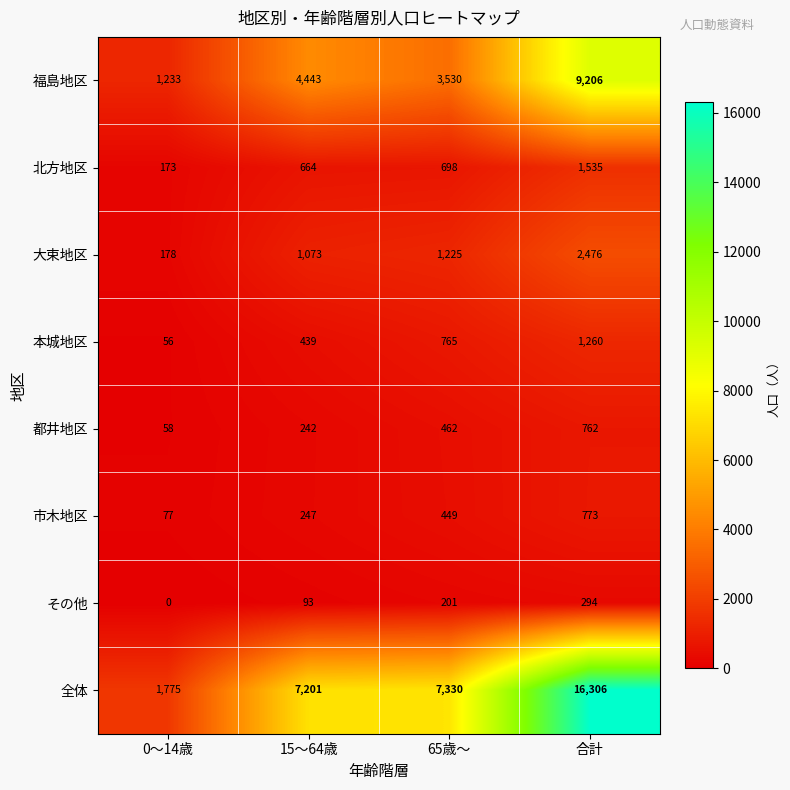

Where is 大束地区 nearest to the value 1327?

65歳～